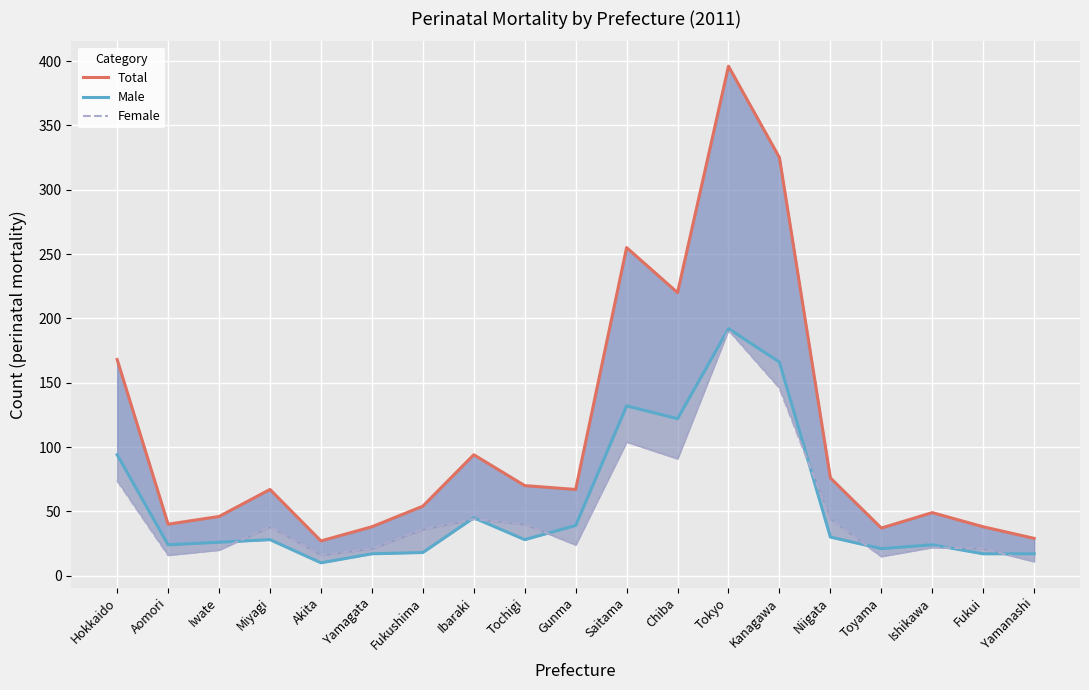

What is the sum of all Female values?

974